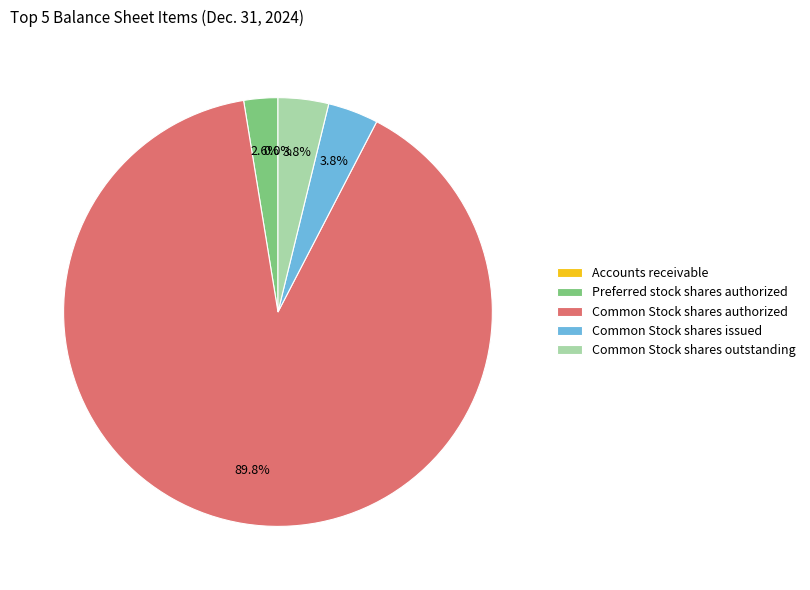

What percentage is NOT represented by Common Stock shares outstanding?

96.2%